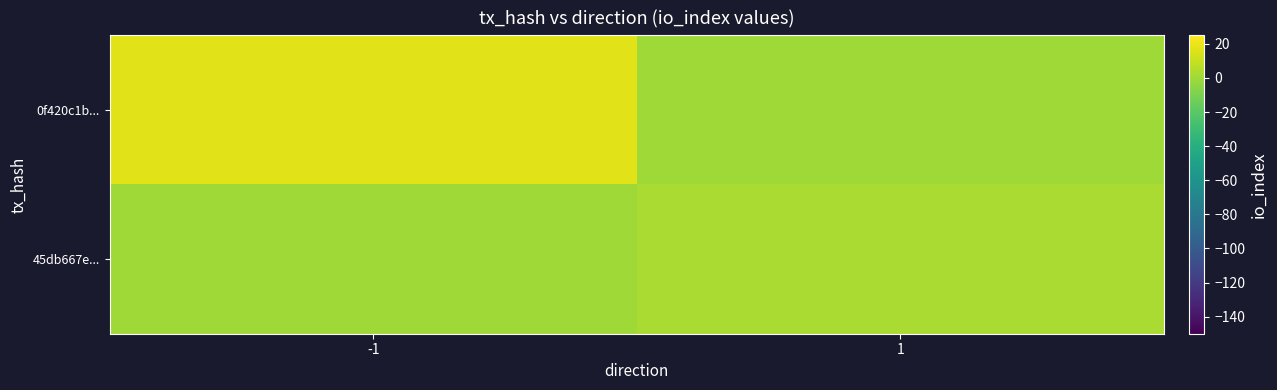

What is the spread (max minus min) of values at 1?

3